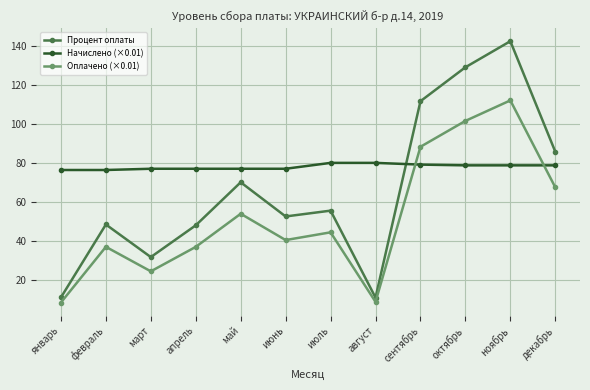

What is the difference between the maximum and minimum values in the Начислено (×0.01) series?

3.7